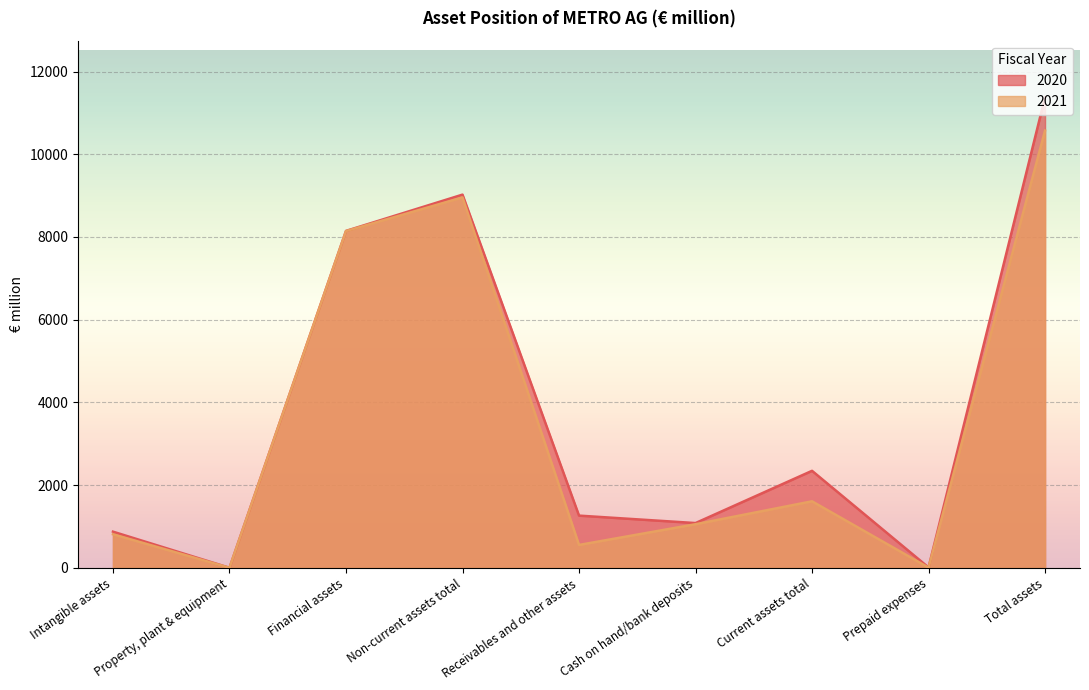

At which label does 2021 first exceed 1055?

Financial assets